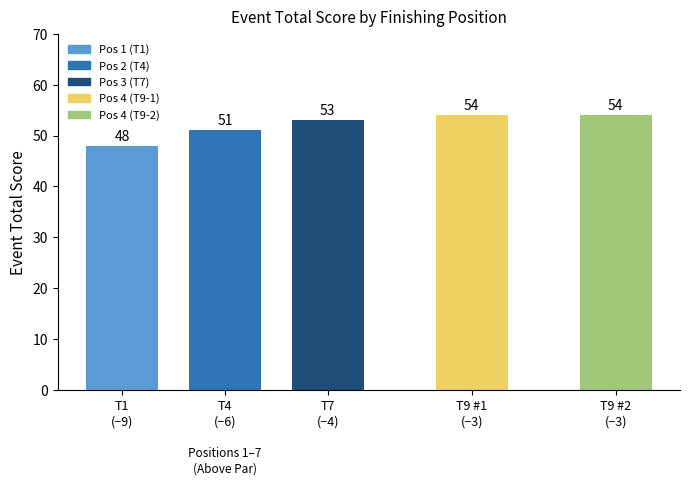

At which label is the value closest to 51?

T4
(−6)